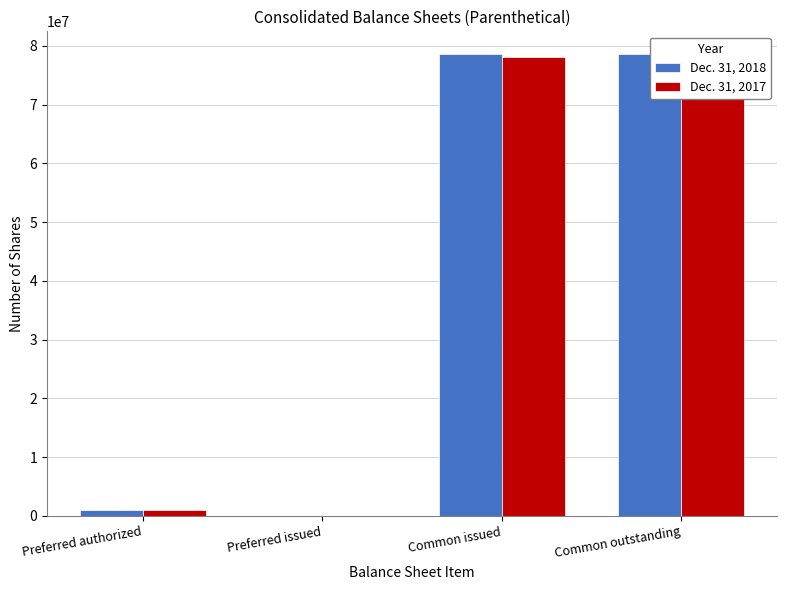

How many series are shown in this chart?

2